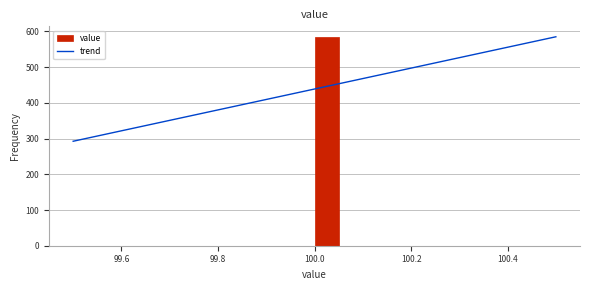

Read against the x-axis, roughly where is the centre of the tallest bar?

100.02